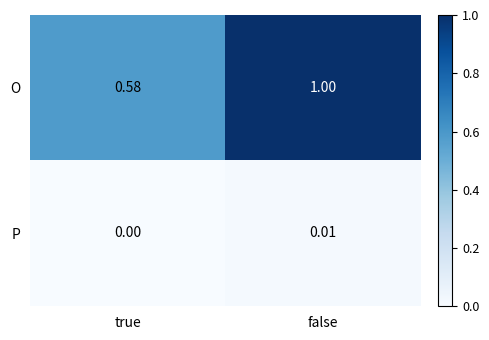

Rank the series by their average value, from highest to lowest.

O, P